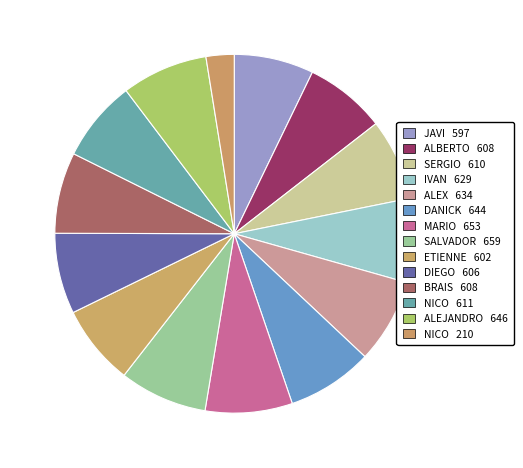

To the nearest percent, what is the difference between the largest and smallest slice percentages?

5%